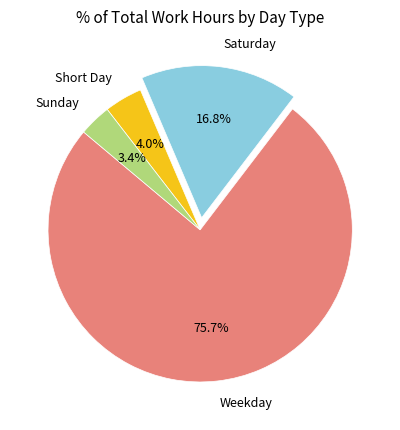

Is Sunday the majority of the pie?

No